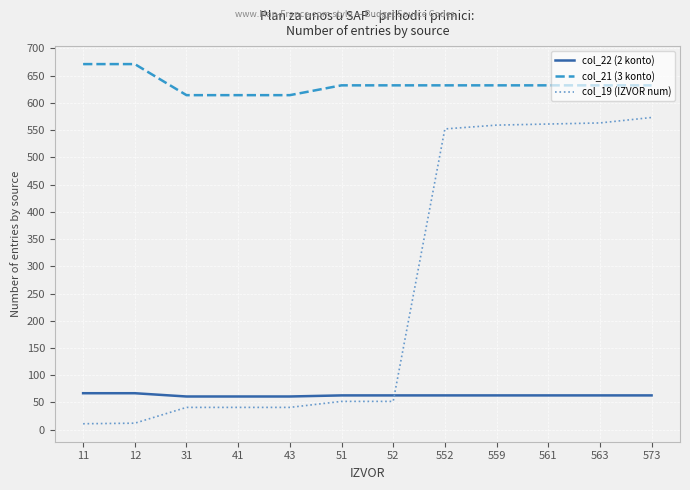

True or false: col_21 (3 konto) and col_22 (2 konto) cross at least once.

False